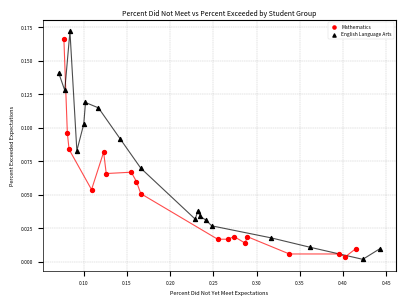

What are all the series names shown in the legend?

Mathematics, English Language Arts